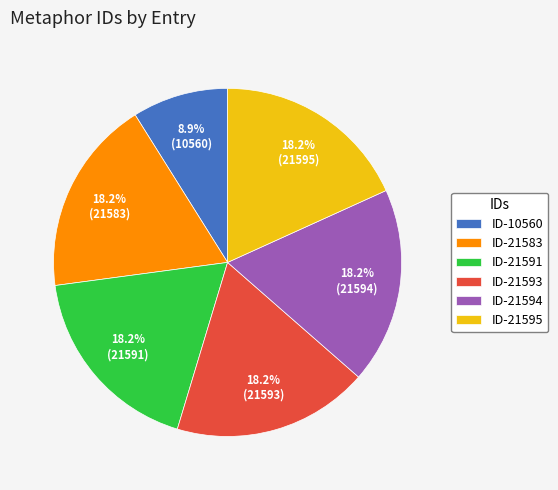

What is the total percentage of ID-21595 and ID-21591?

36.4%